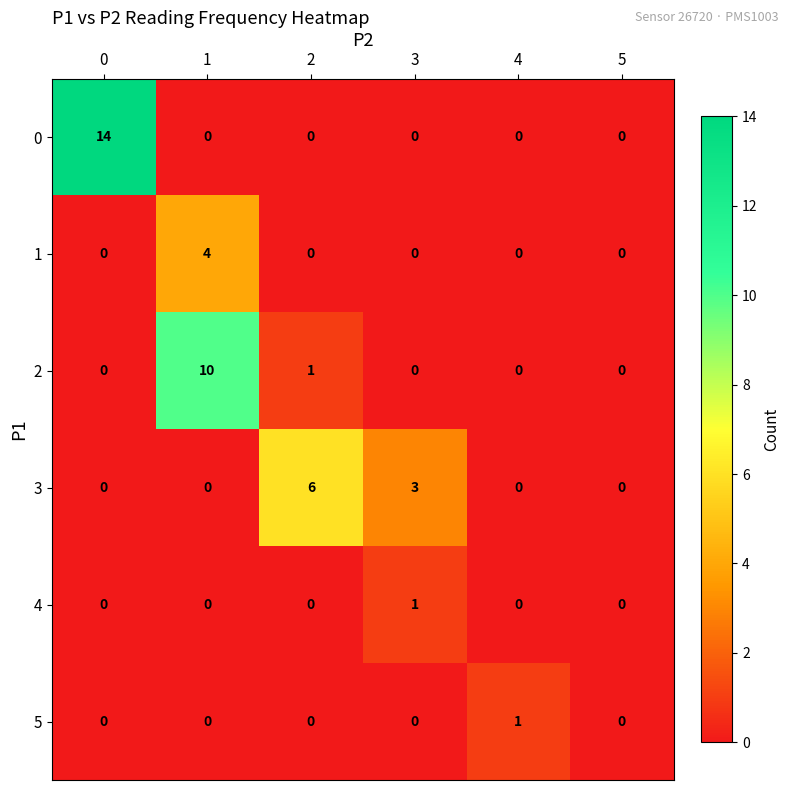

What is the difference between the maximum and minimum values in the 0 series?

14